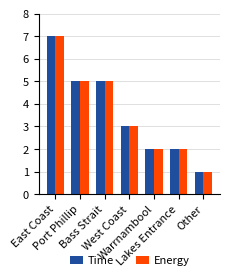

What is the sum of all Time values?

25